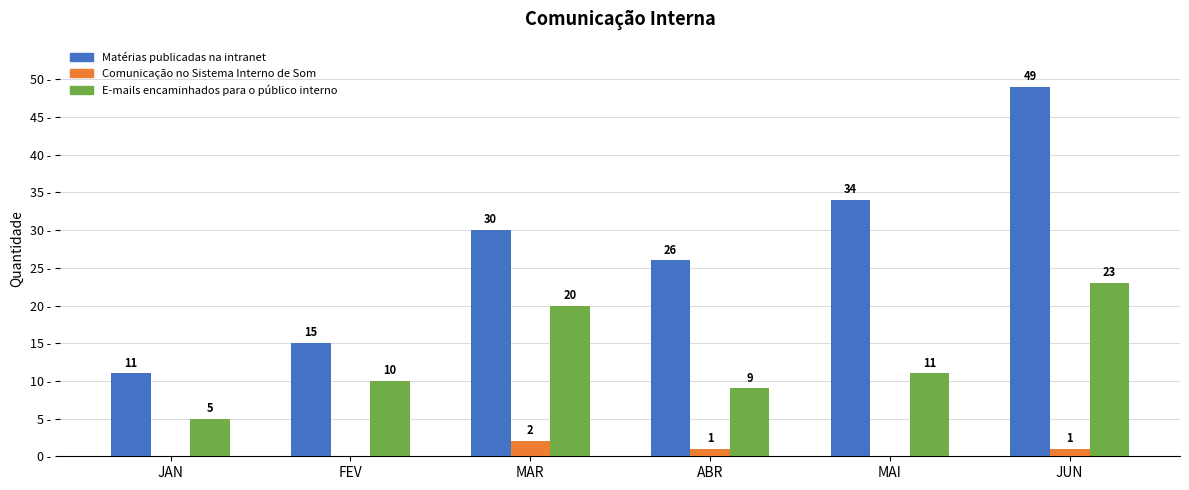

Which series has the largest total across all categories?

Matérias publicadas na intranet